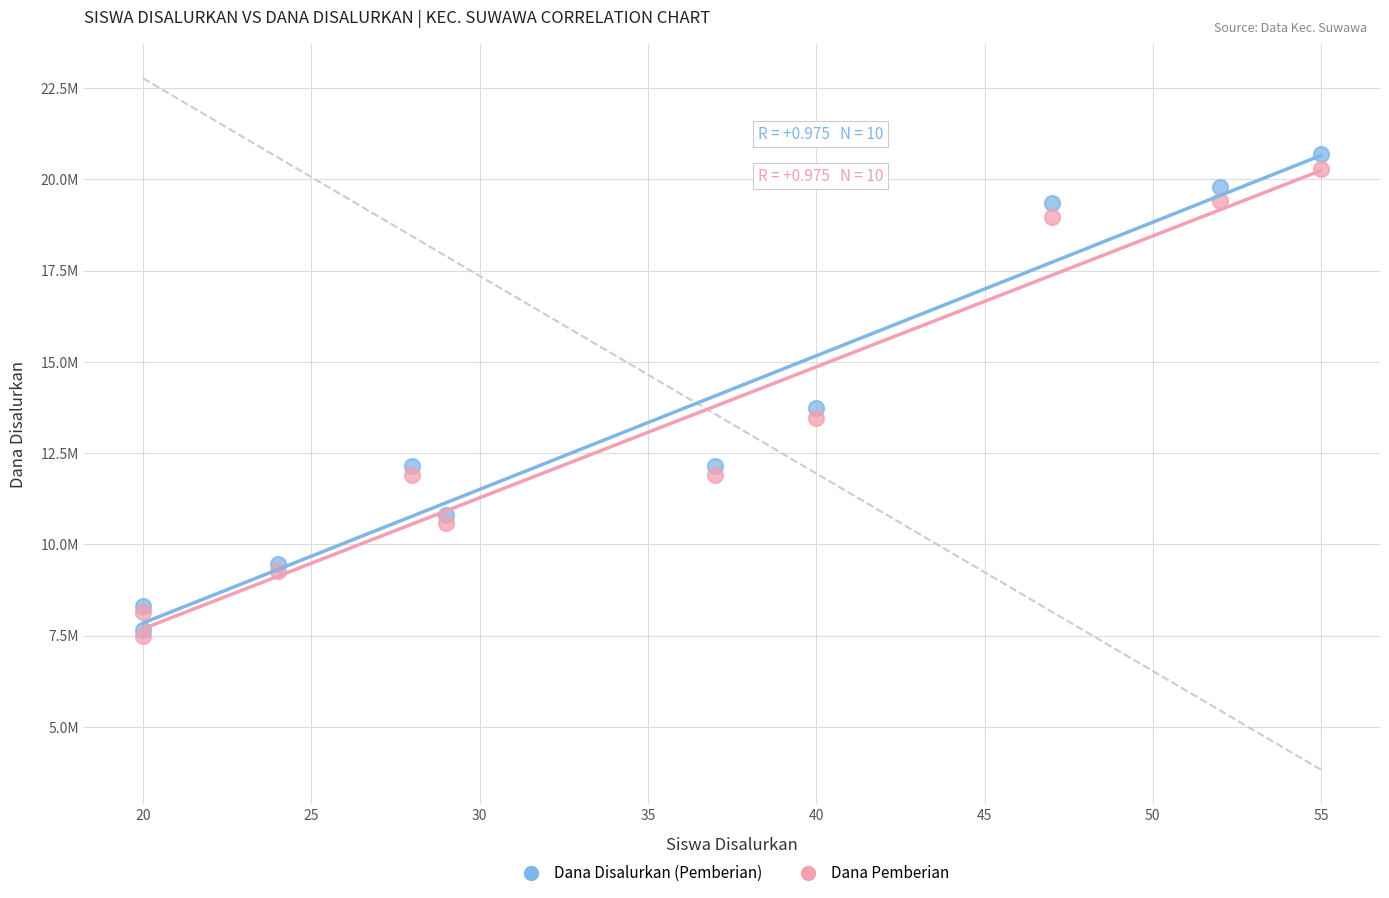

Which series reaches the maximum Y coordinate?

Dana Disalurkan (Pemberian)